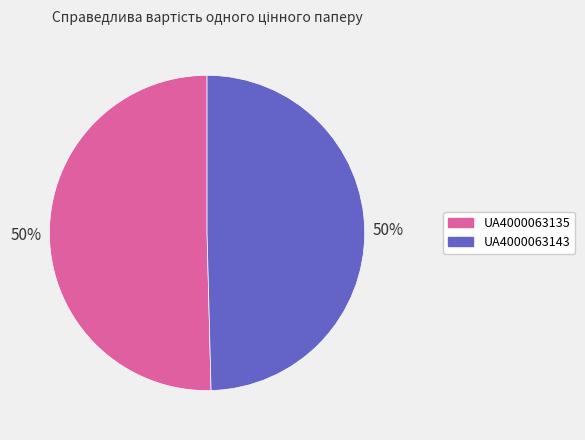

Do UA4000063143 and UA4000063135 together represent more than half of the pie?

Yes